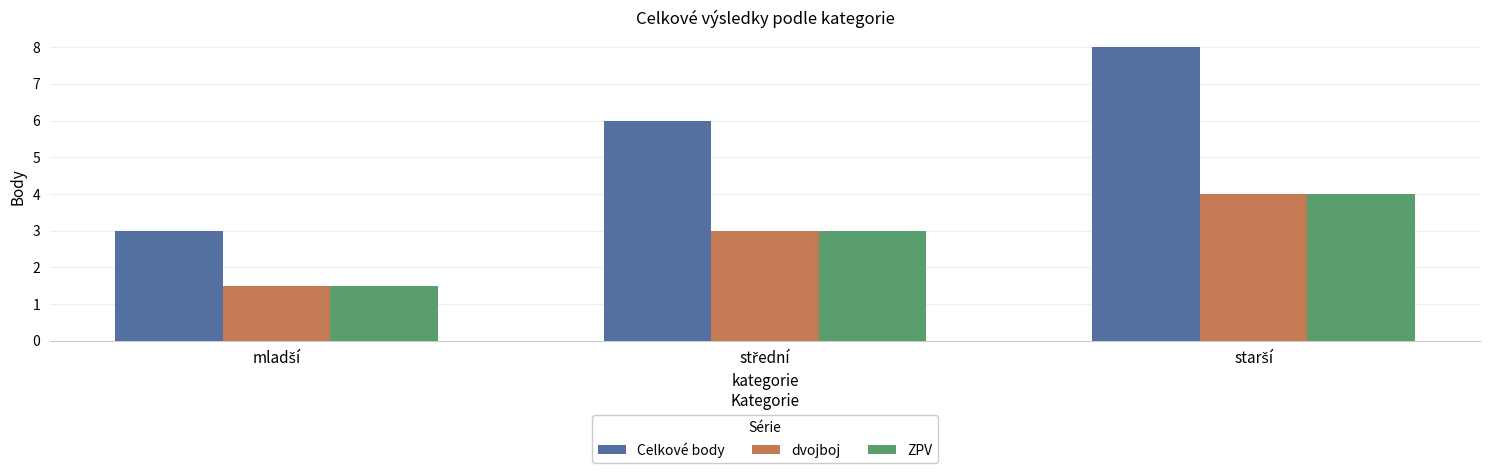

Which series has the largest total across all categories?

Celkové body